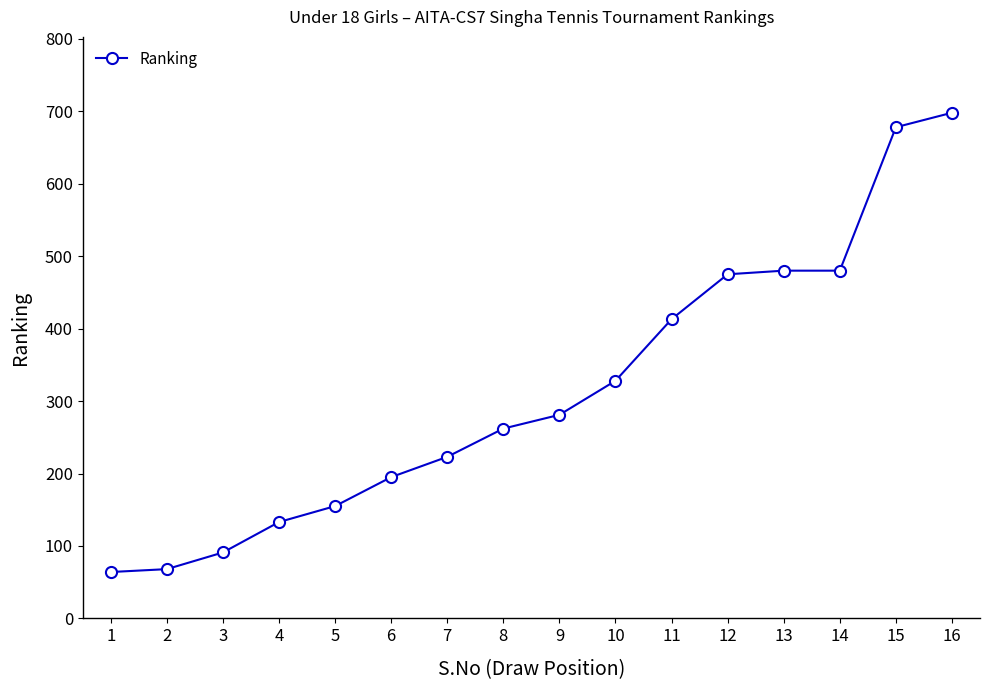

What is the average value?

314